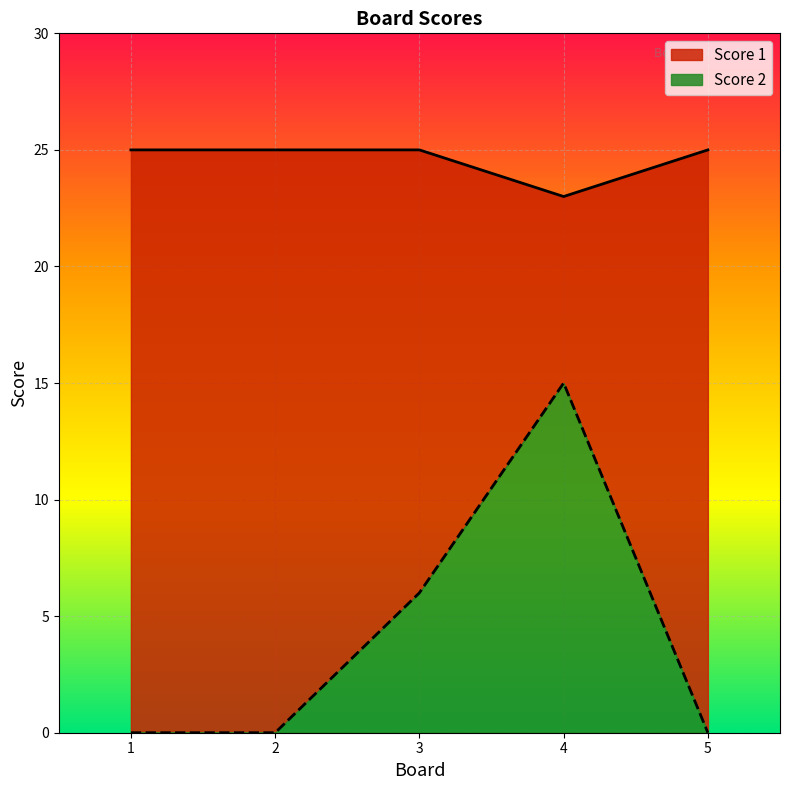

Is it true that Score 2 equals 6 at 3?

True